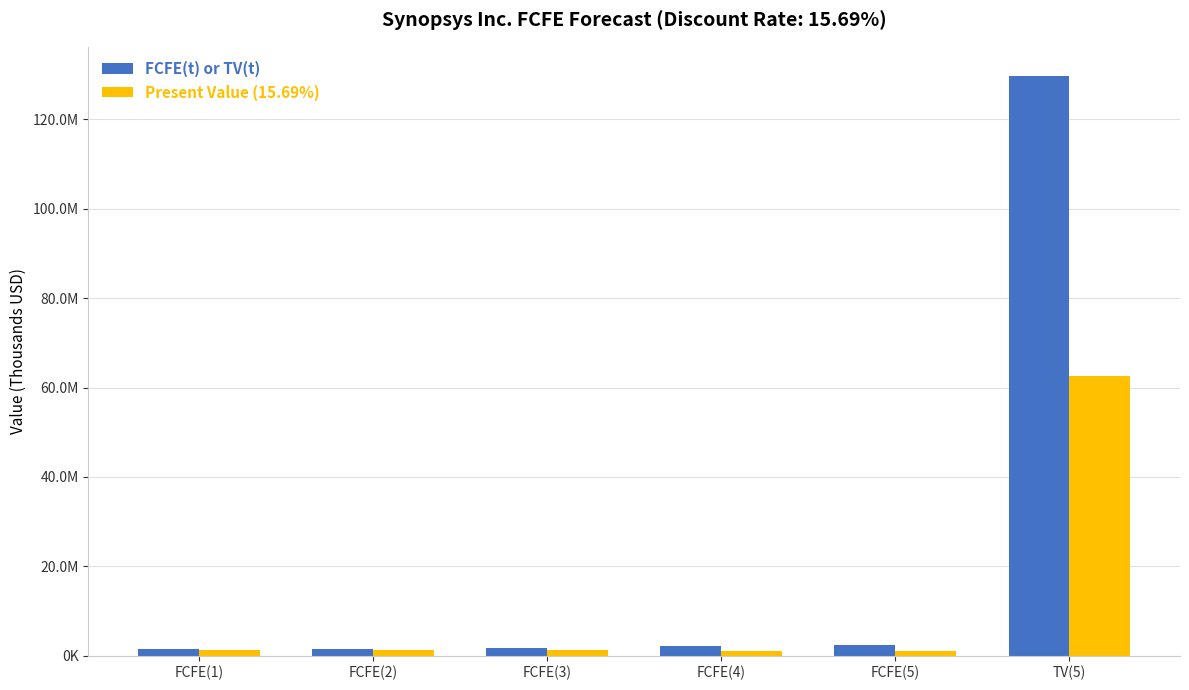

Which series has the largest total across all categories?

FCFE(t) or TV(t)